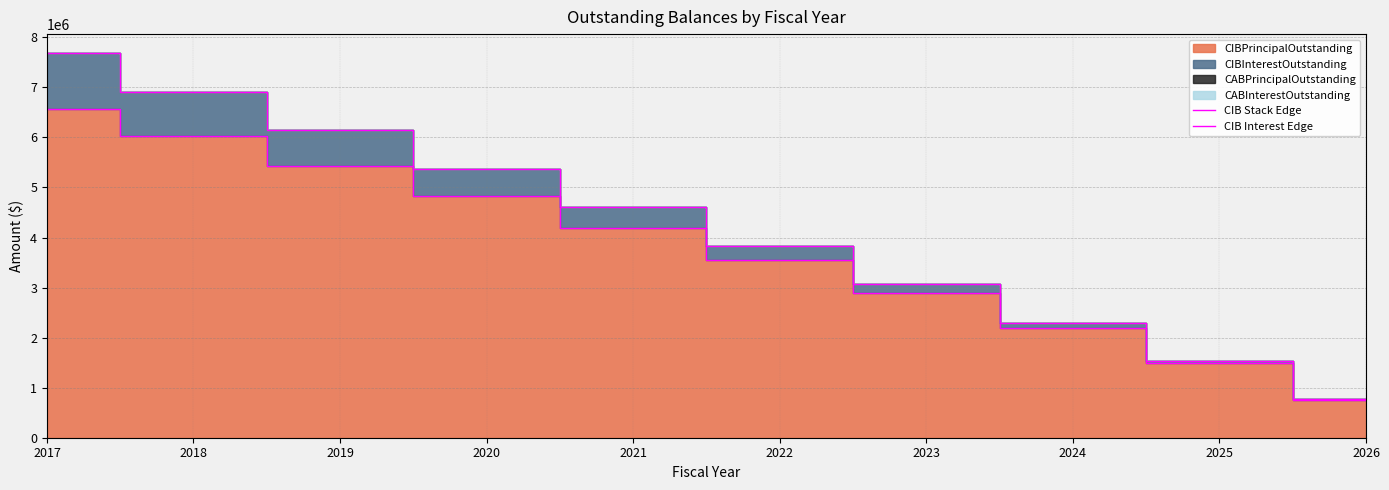

Does the chart display data point markers on the line(s)?

No